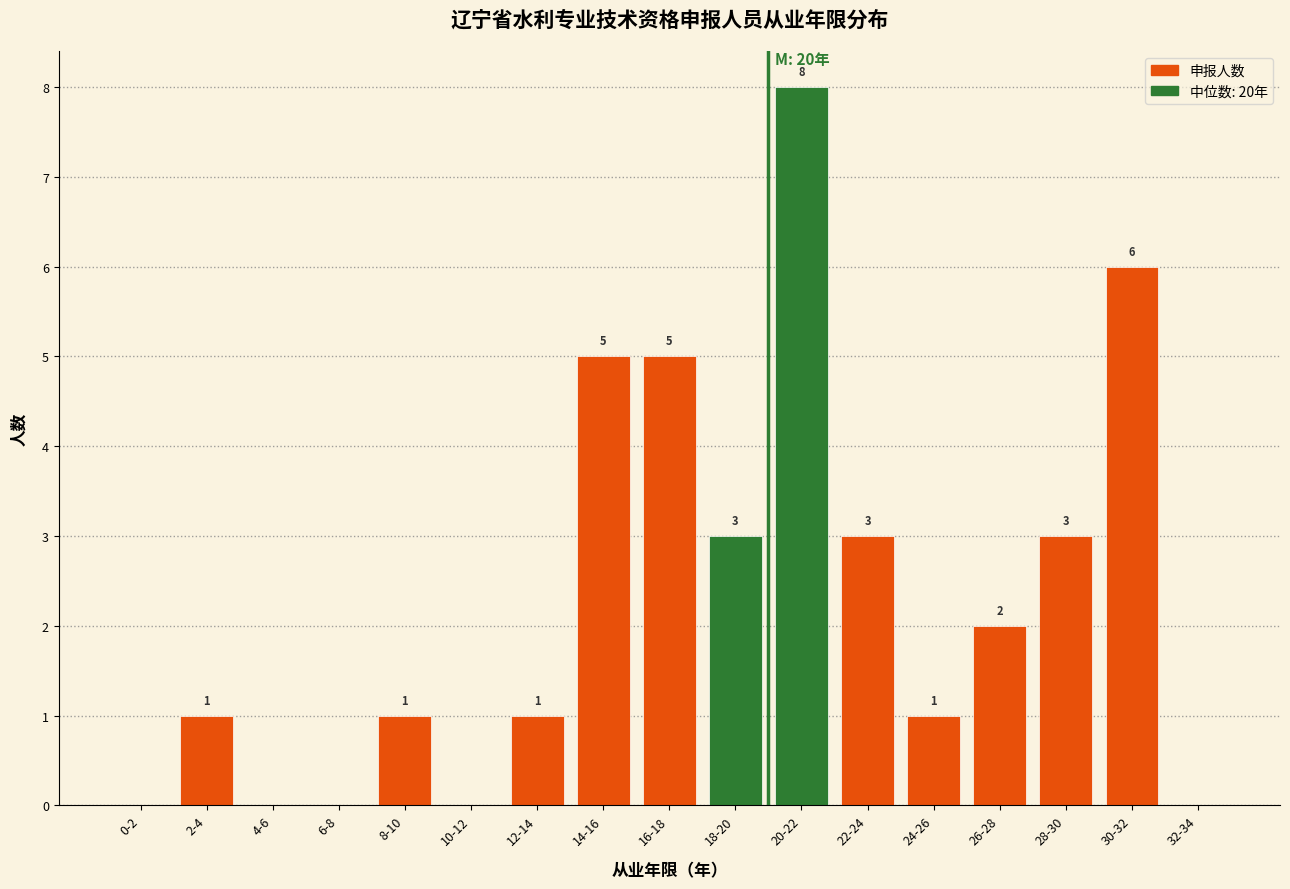

Reading left to right, extract all data points from this chart.

0-2=0	2-4=1	4-6=0	6-8=0	8-10=1	10-12=0	12-14=1	14-16=5	16-18=5	18-20=3	20-22=8	22-24=3	24-26=1	26-28=2	28-30=3	30-32=6	32-34=0